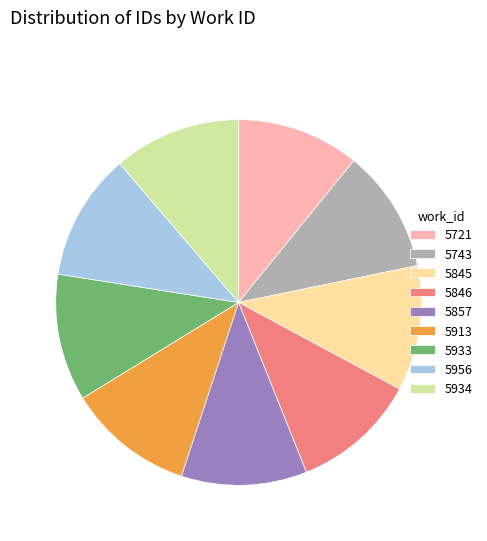

Do 5845 and 5857 together represent more than half of the pie?

No